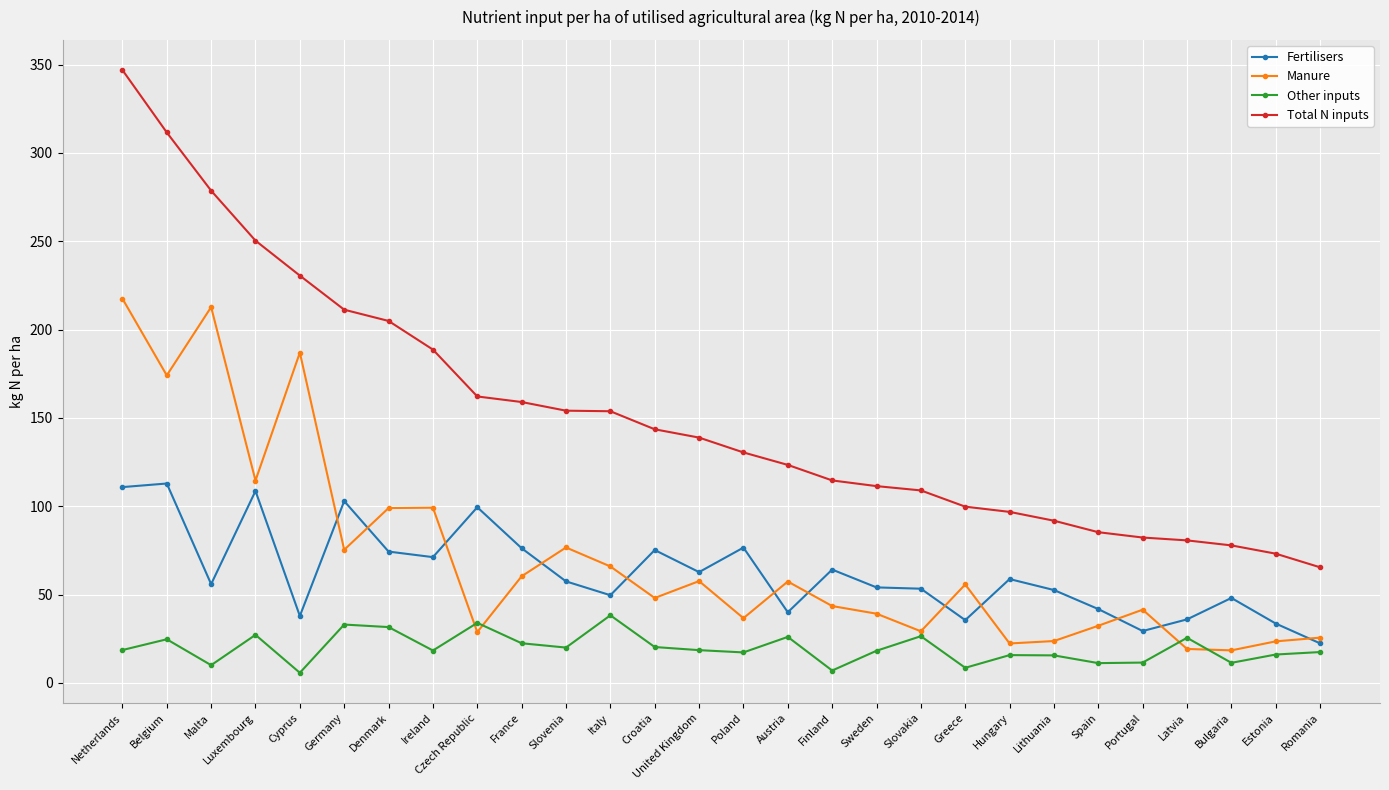

The value of Other inputs at Ireland is 18.3. True or false?

True